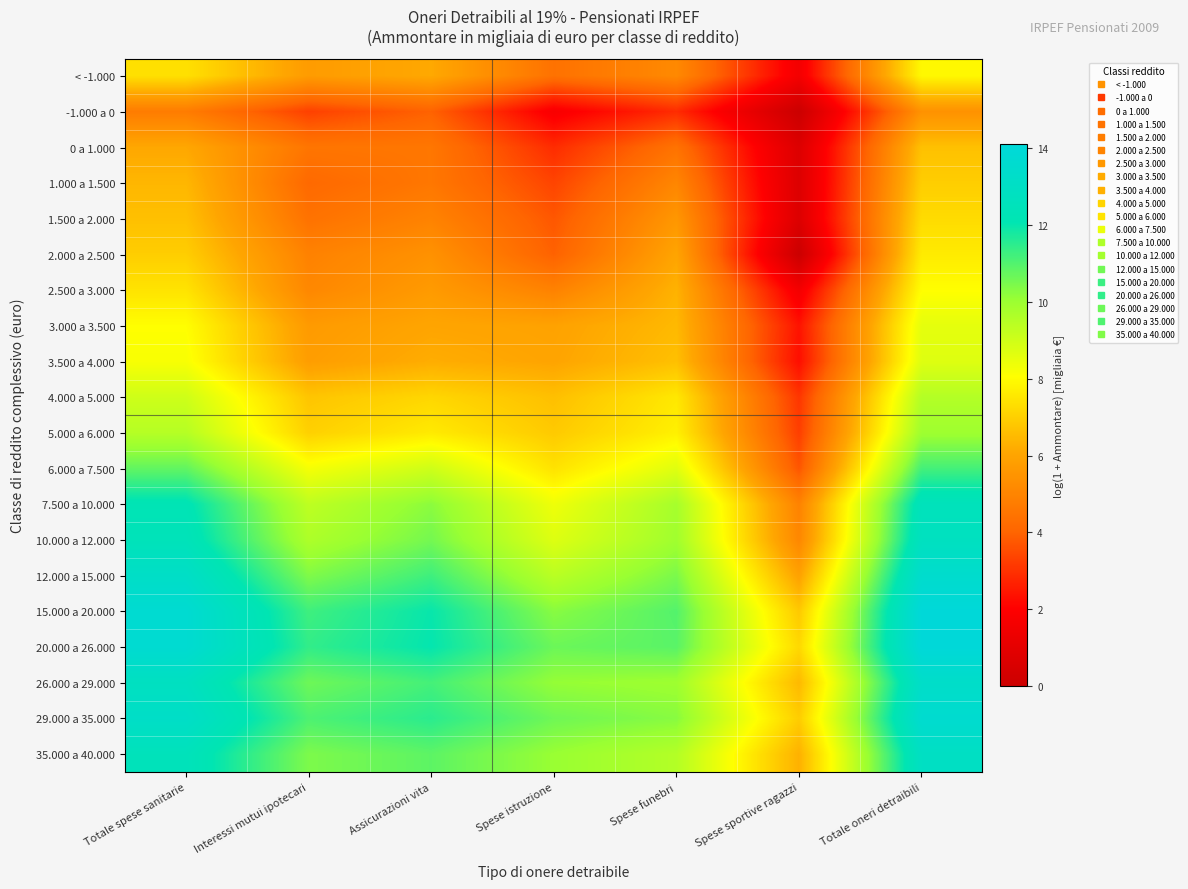

Which series changed the most between Spese istruzione and Totale oneri detraibili?

7.500 a 10.000